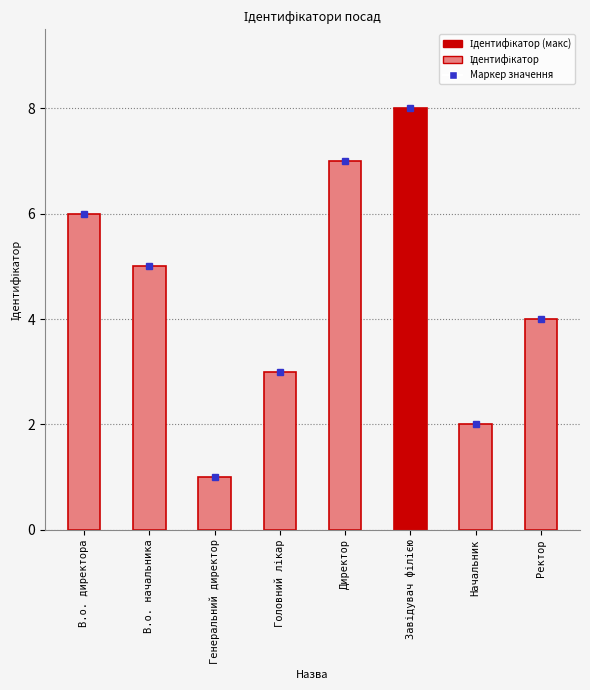

What is the label of the 7th bar from the right?

В.о. начальника